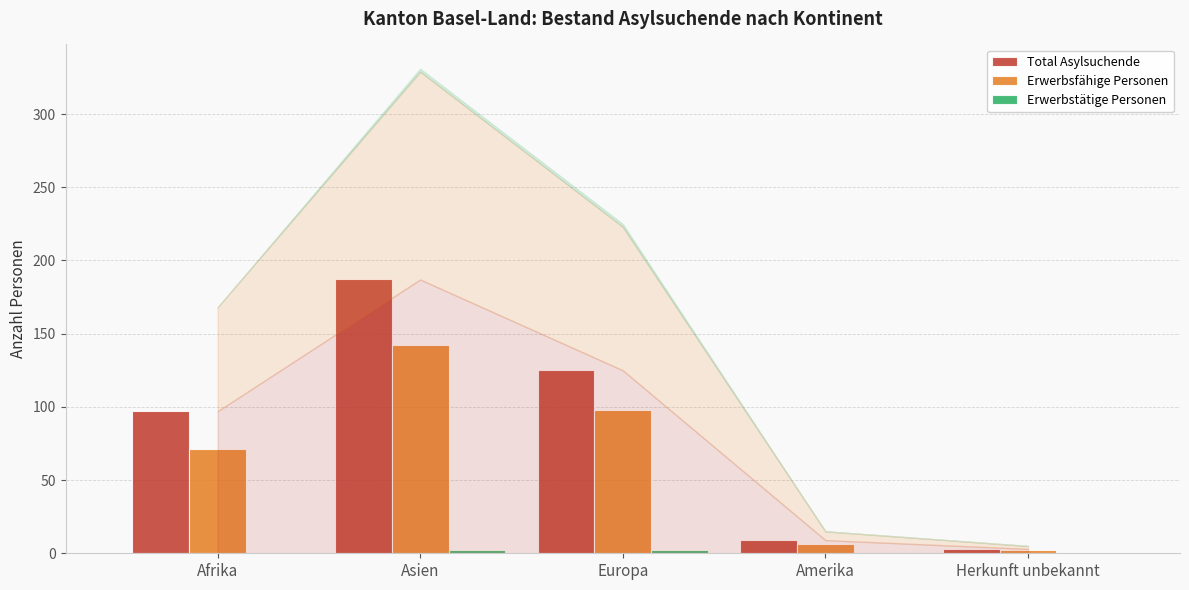

At which category does the chart reach its peak across all series?

Asien